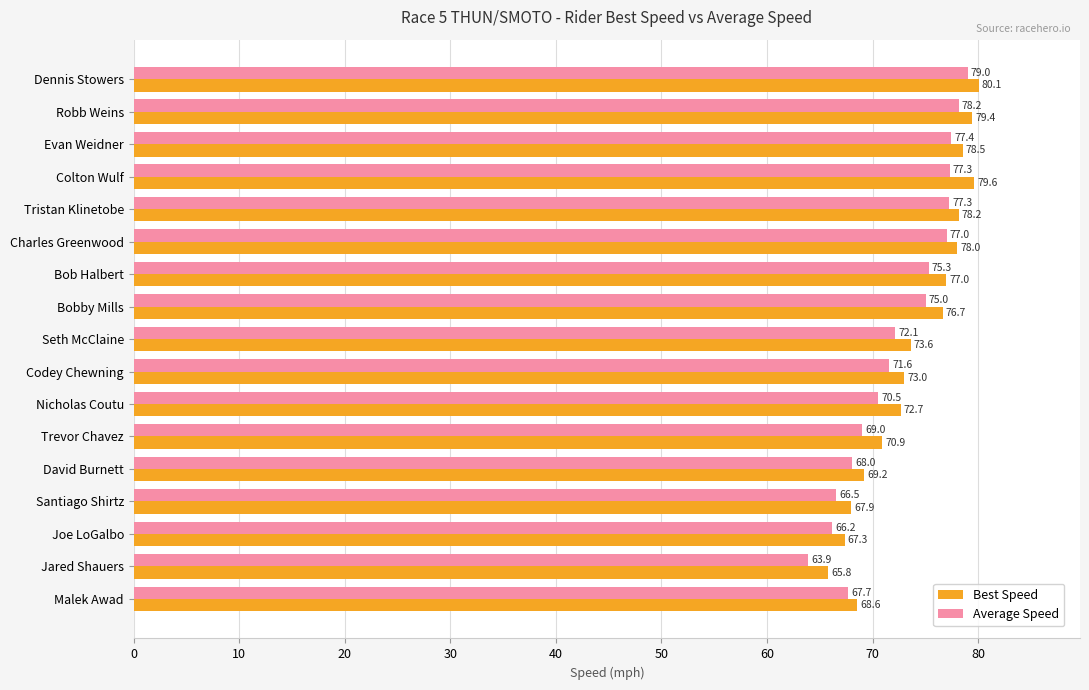

List the series in order of their overall mean, lowest first.

Average Speed, Best Speed